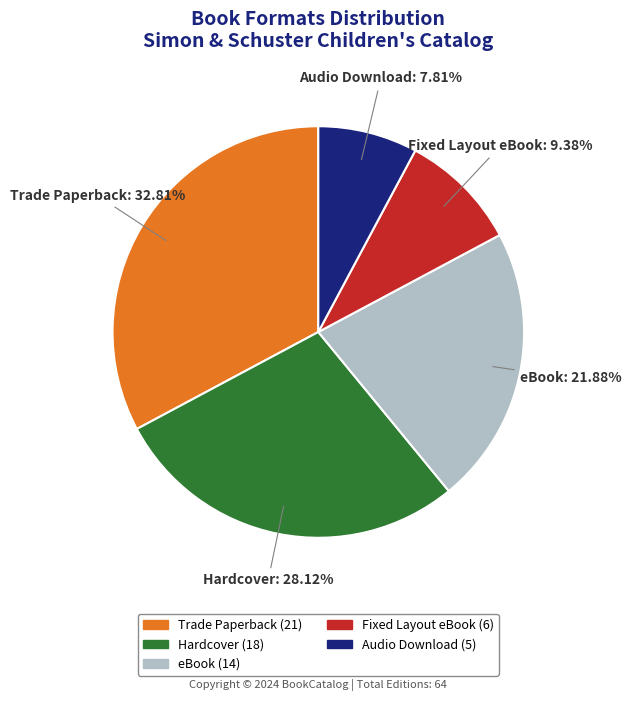

The Hardcover slice represents 17% of the pie. True or false?

False